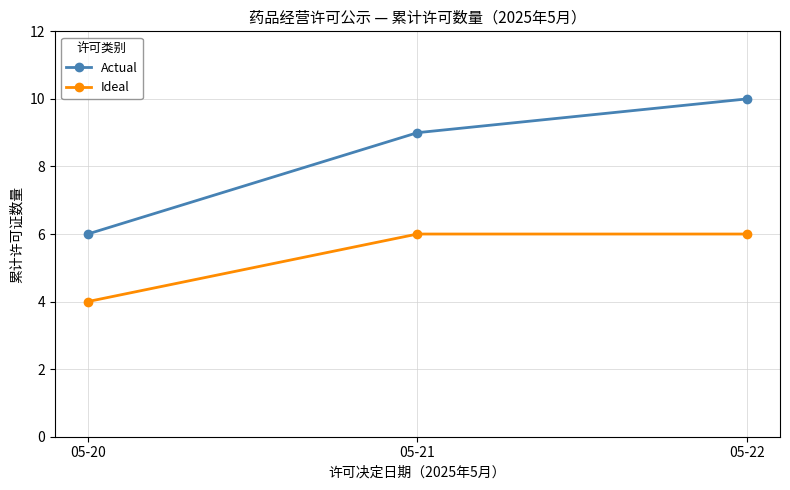

True or false: Actual has a value of 16 at 05-22.

False